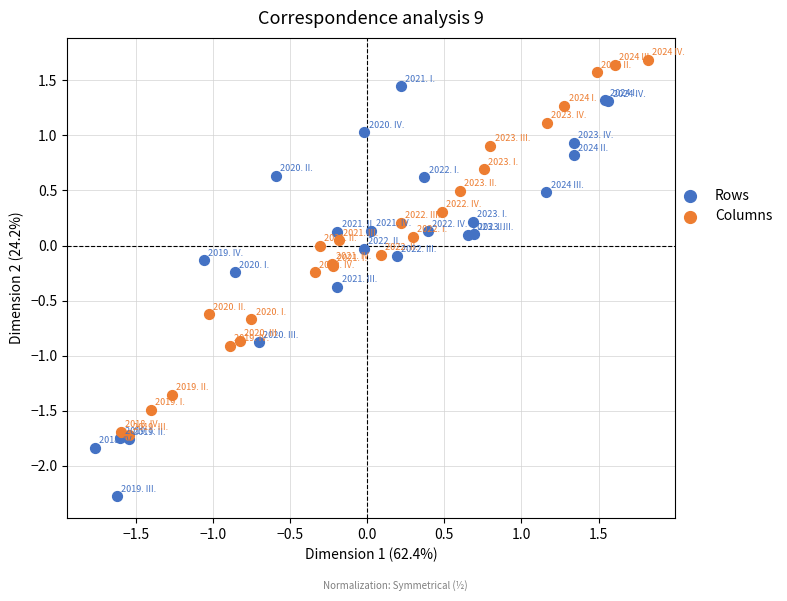

Which series contains the lowest Y value?

Rows